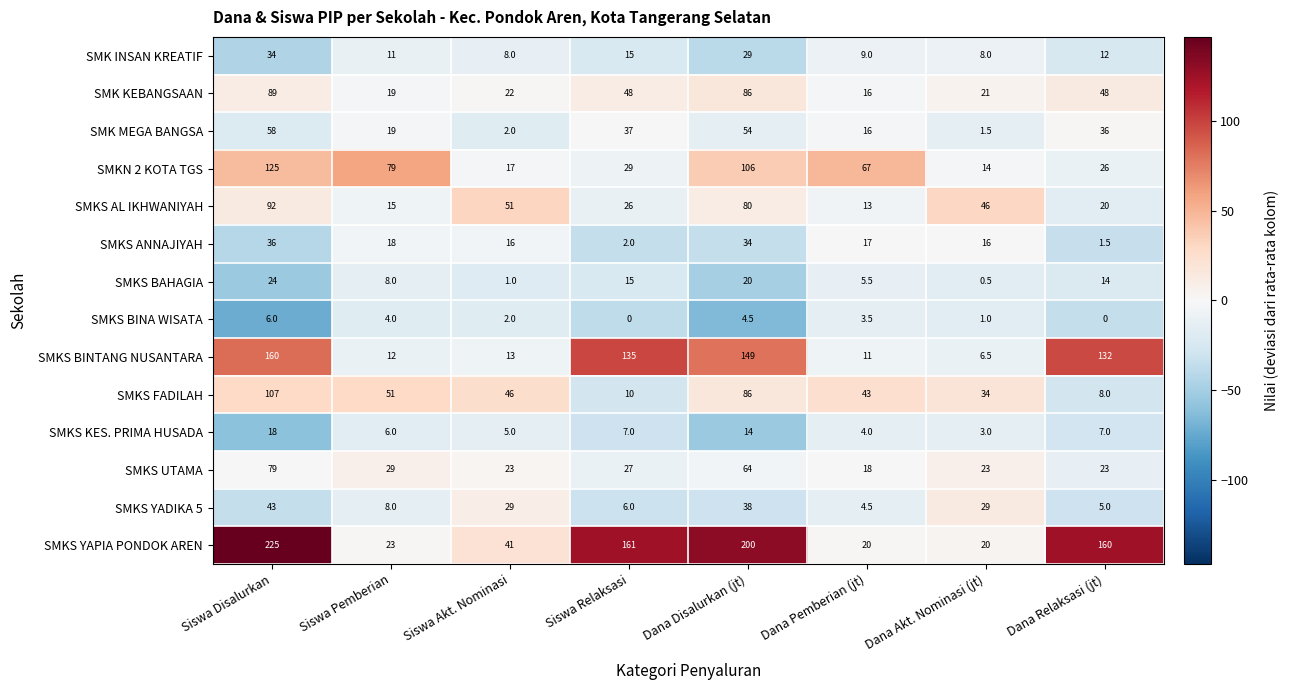

Where does the SMKS AL IKHWANIYAH series first go above 46?

Siswa Disalurkan